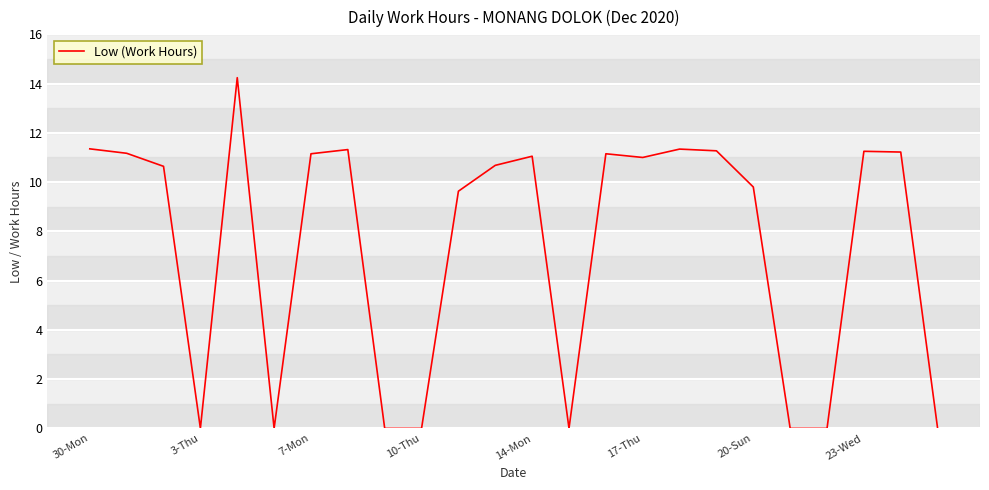

What is the sum of all values?

178.3